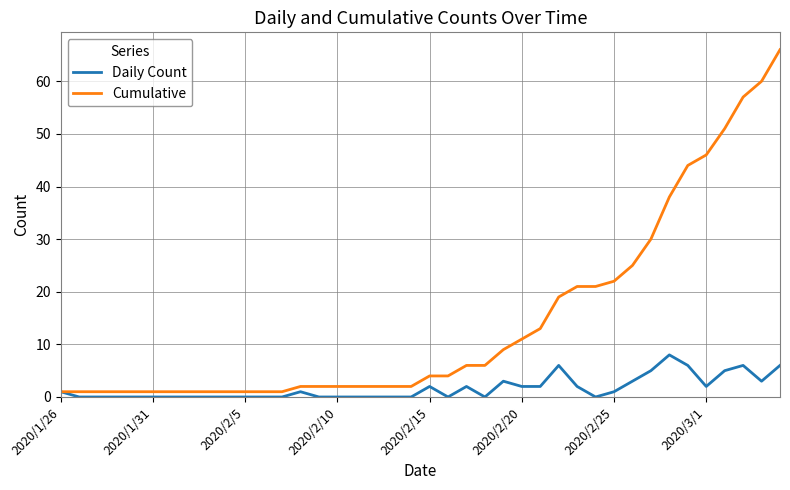

Which series has the widest spread of values?

Cumulative